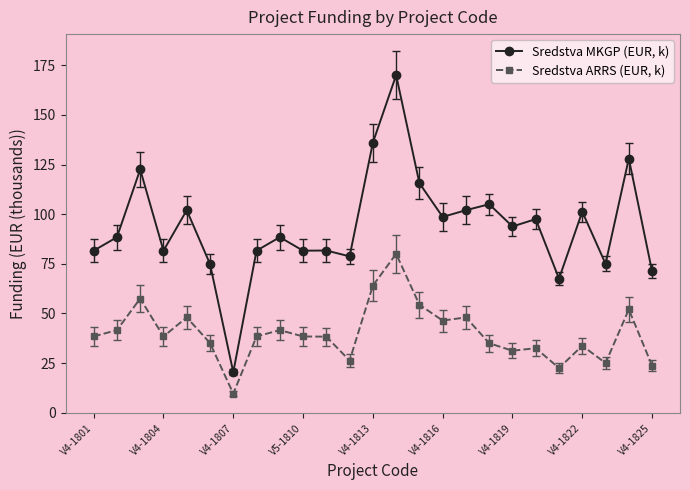

What is the difference between the second highest and second lowest values in the Sredstva MKGP (EUR, k) series?

68.5